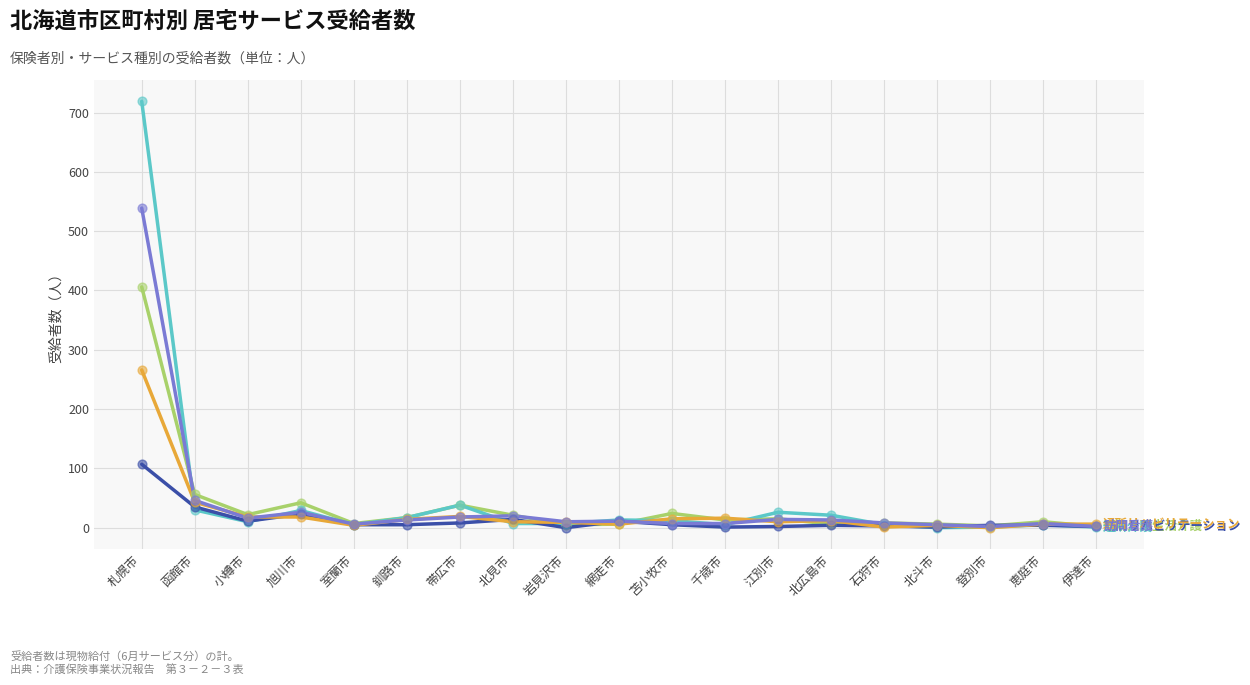

At which category is the sum across all series the highest?

札幌市